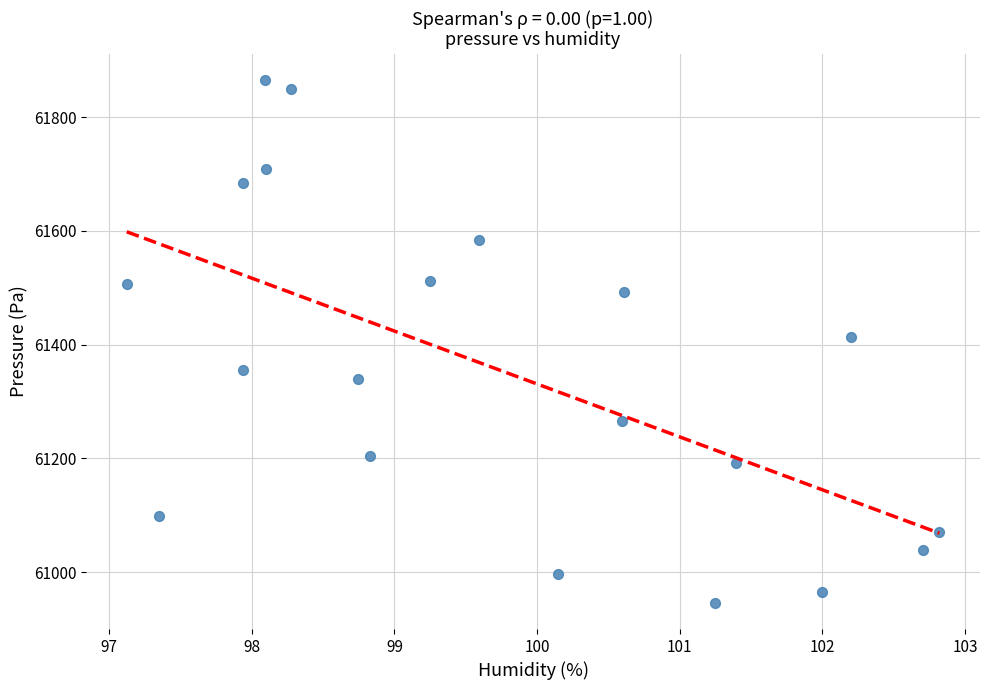

What is the range of X values (max minus min)?

5.7